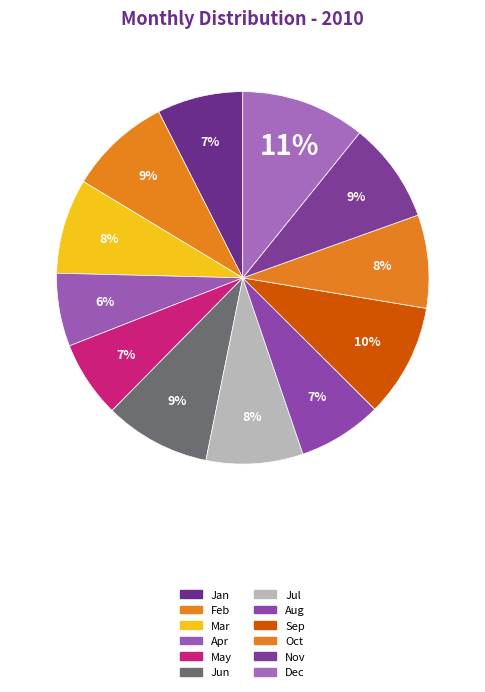

How many slices are in this pie chart?

12